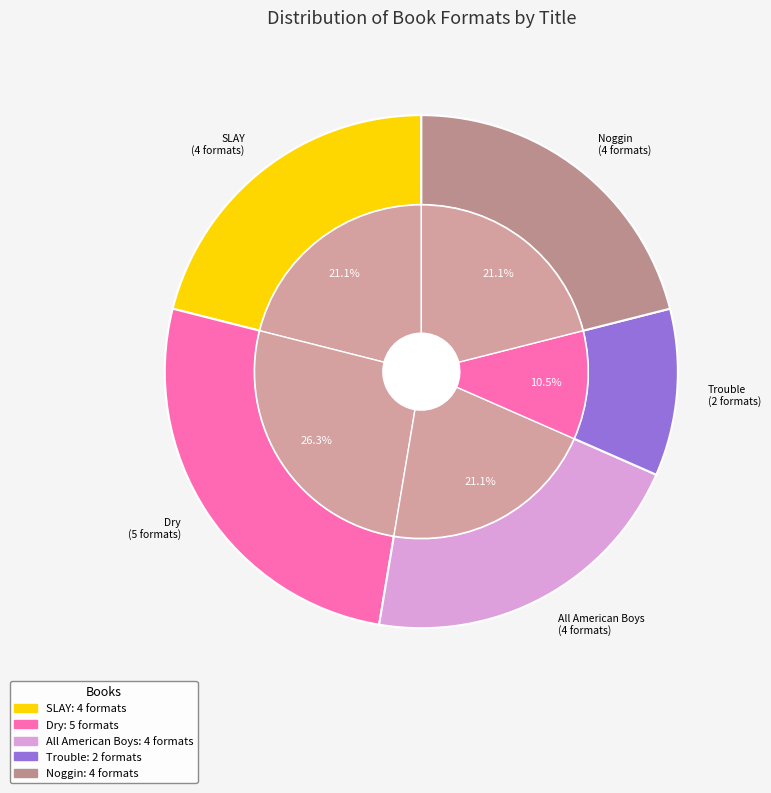

Combined, what portion of the pie is SLAY and Noggin?

42.1%